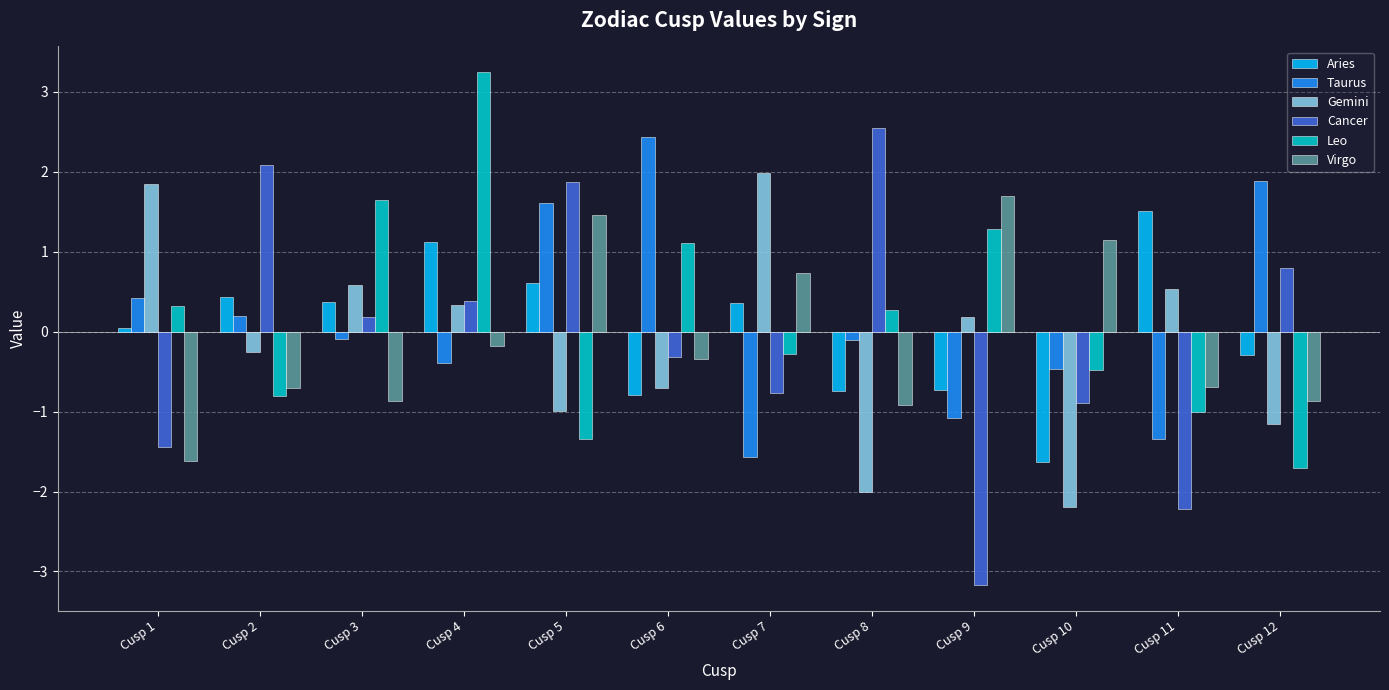

What is the value of the Virgo bar at the 2nd from the left?

-0.7